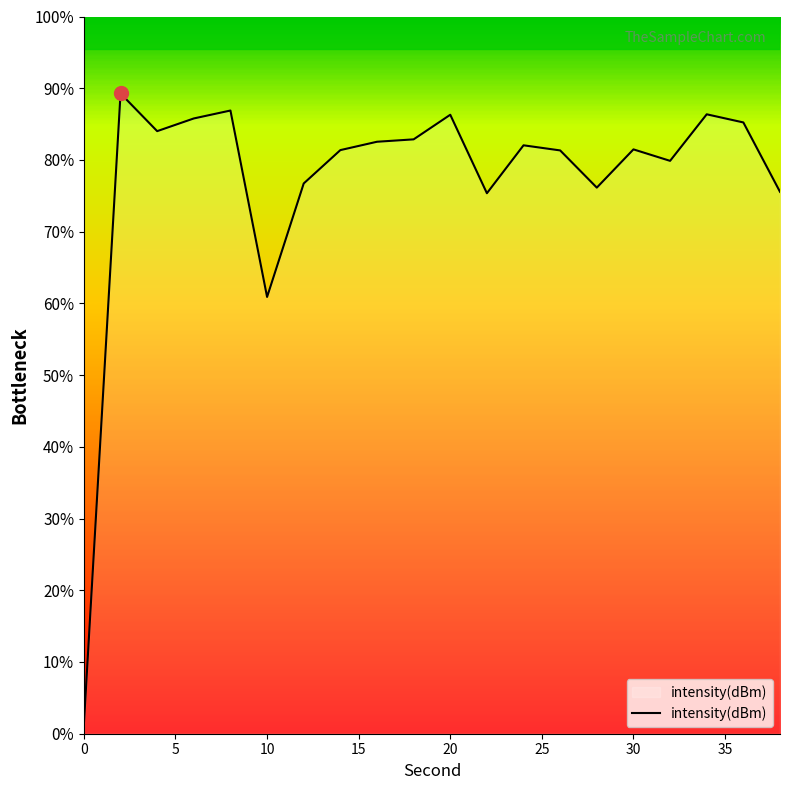

The value at 15 is -213.7. True or false?

False